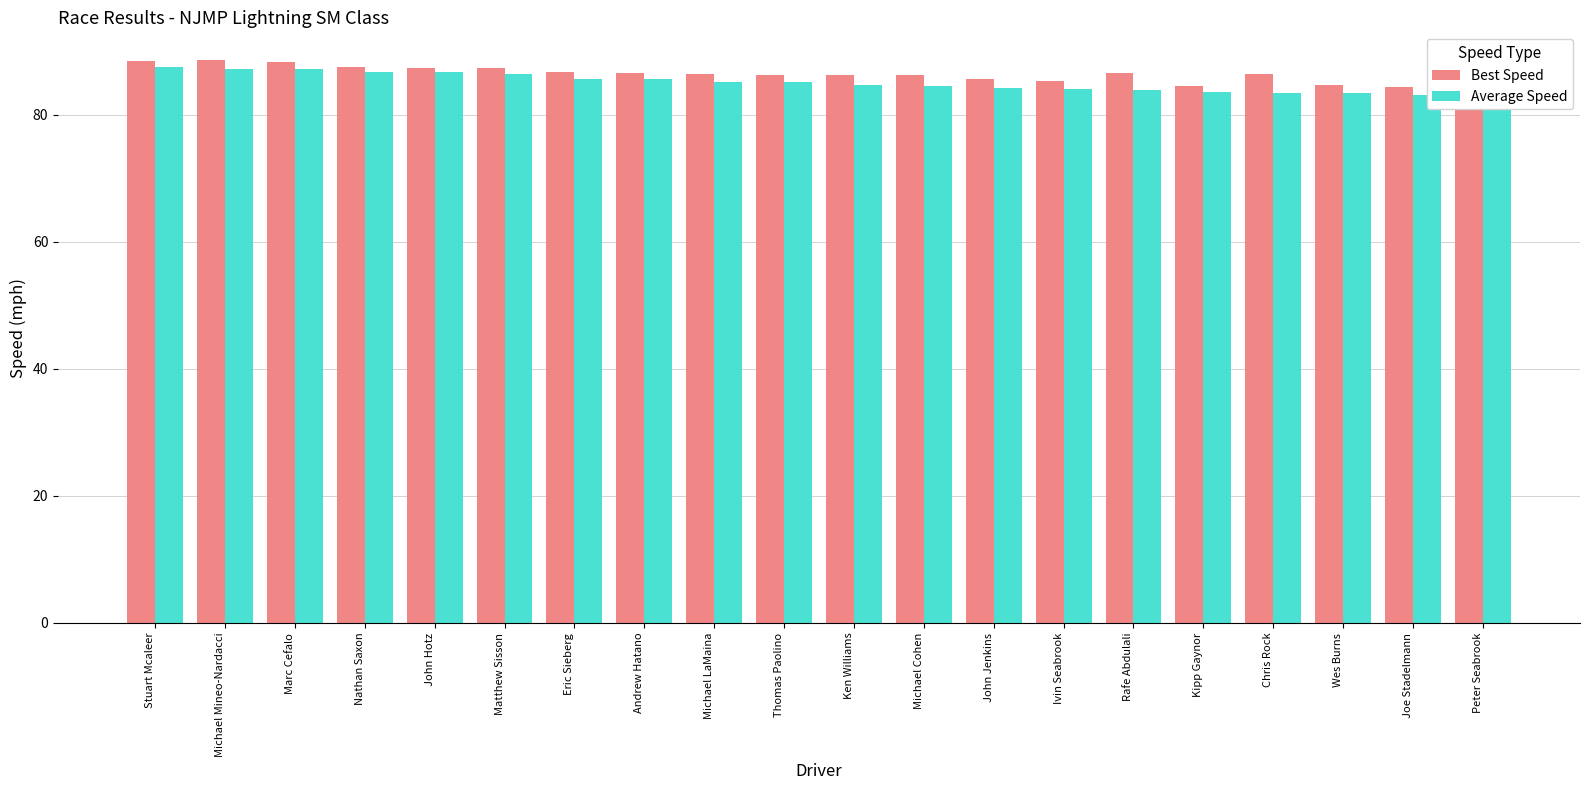

How many data points in Best Speed are above 86?

14